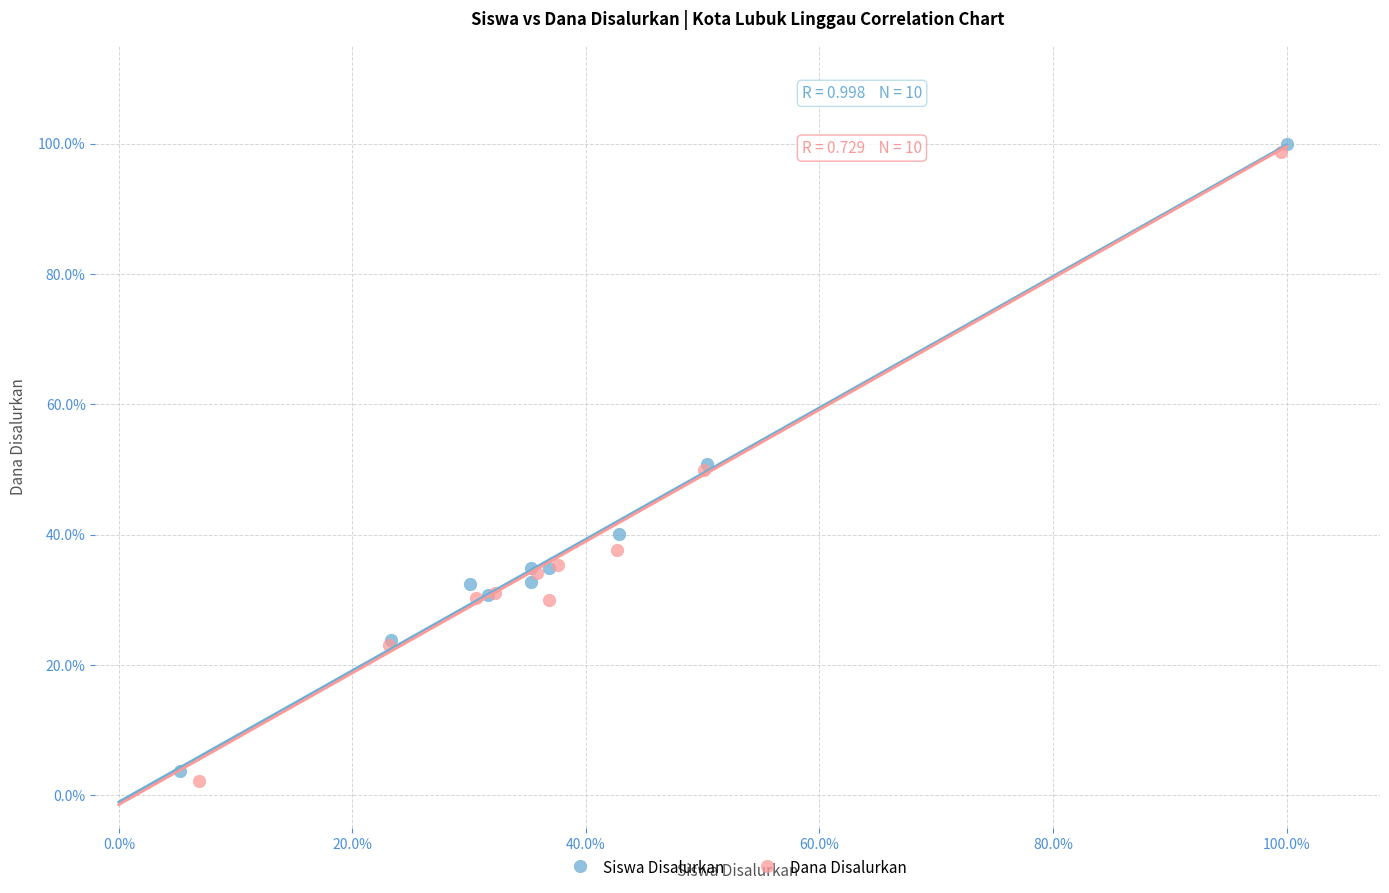

Which series has the largest Y range (max minus min)?

Dana Disalurkan